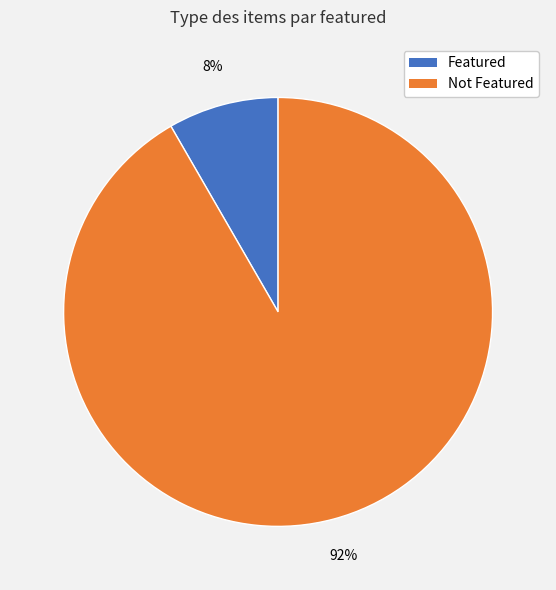

To the nearest percent, what is the average slice percentage?

50%